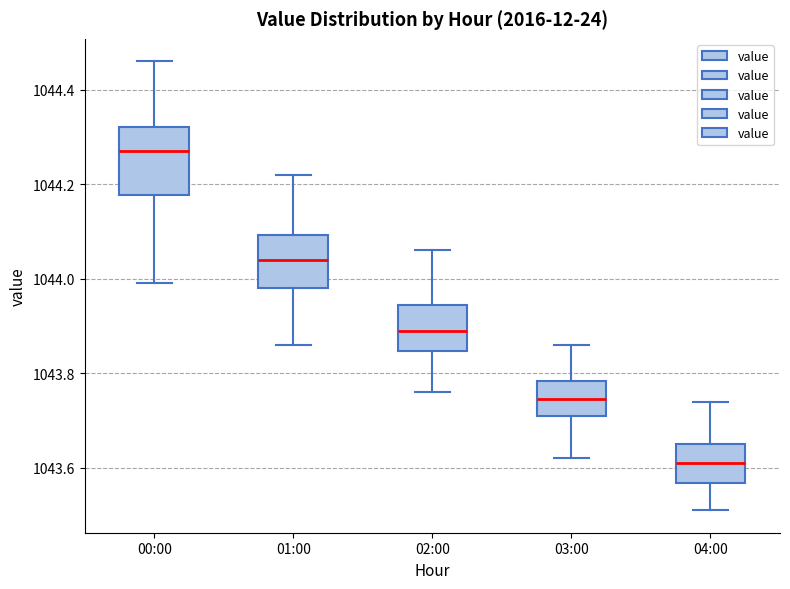

Comparing the boxes themselves (not the whiskers), which one is the tallest?

00:00